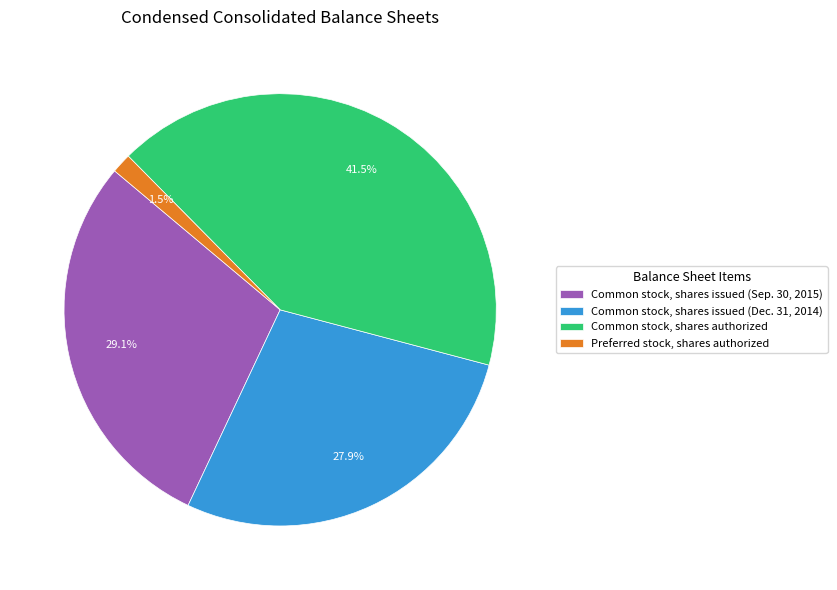

Which slice is the largest?

Common stock, shares authorized